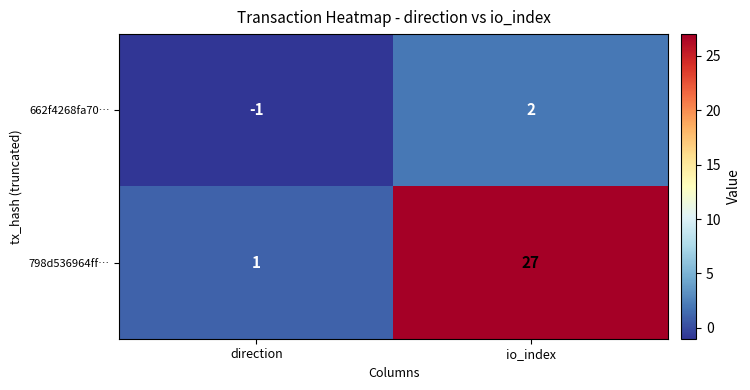

Where is 662f4268fa70… nearest to the value 0?

direction